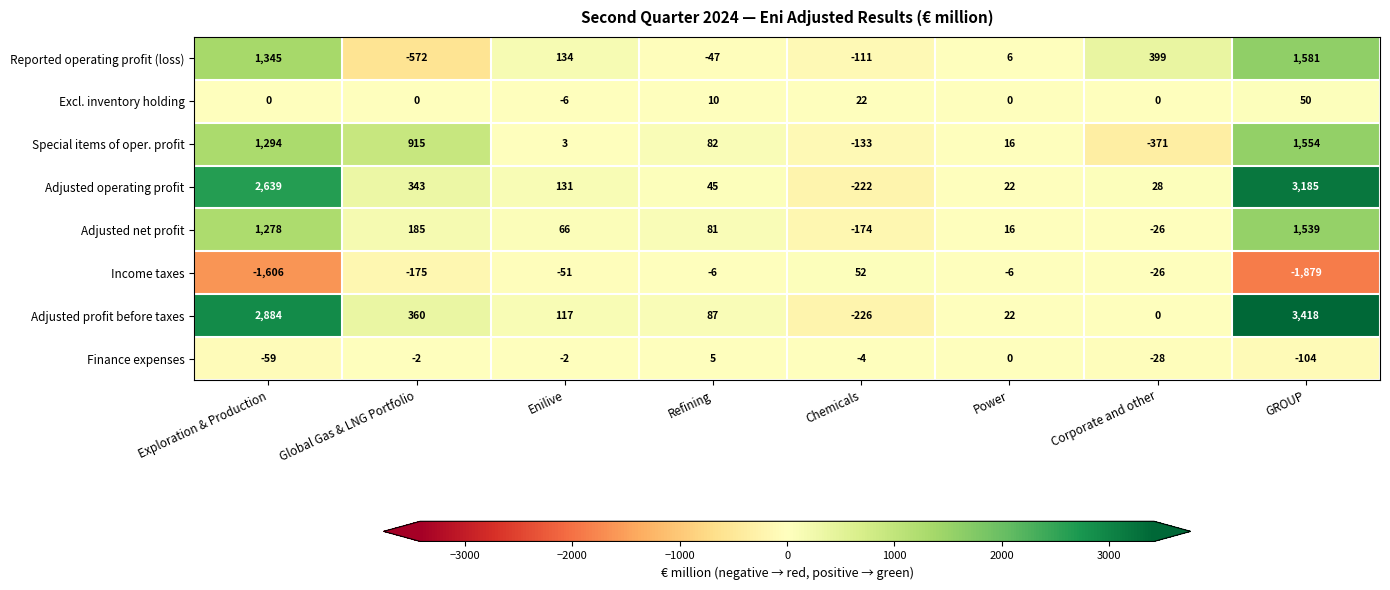

How many values in the Finance expenses series exceed -2?

2